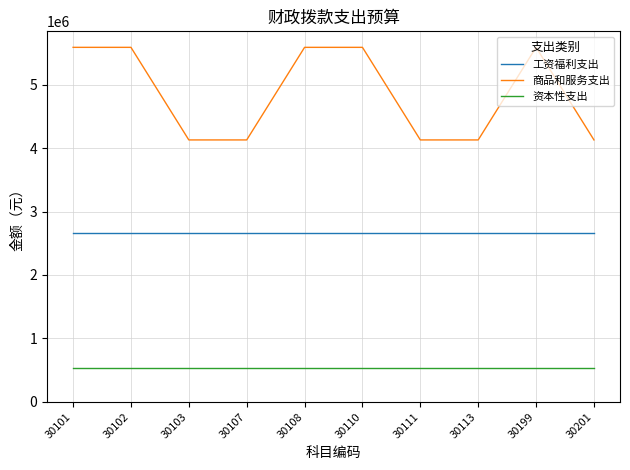

Rank the series at 30103 from lowest to highest value.

资本性支出, 工资福利支出, 商品和服务支出